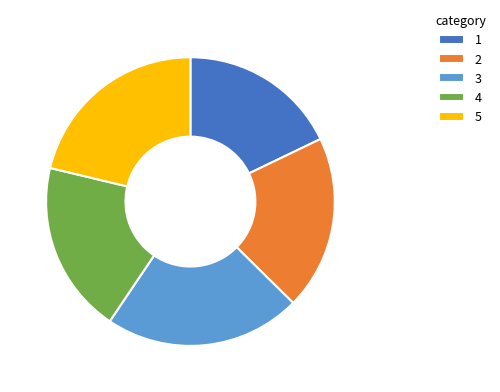

Between 5 and 4, which is larger?

5